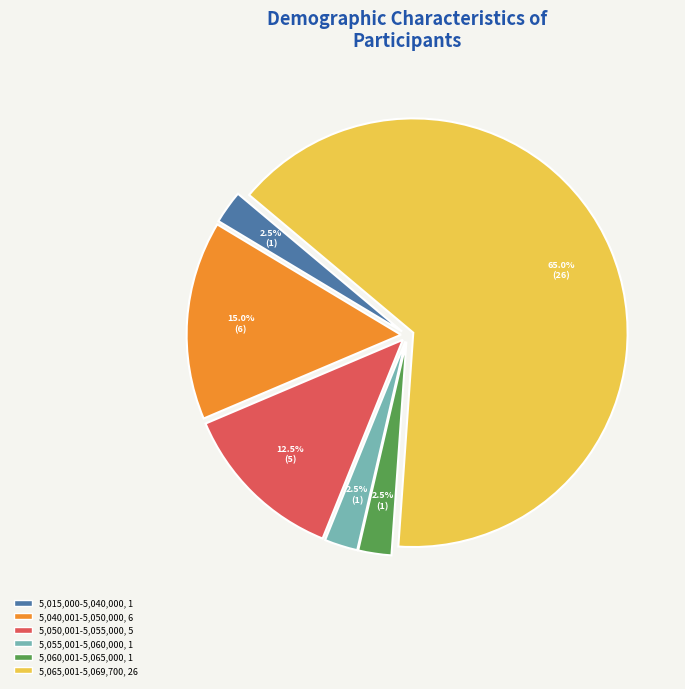

Is there a majority slice in this chart?

Yes